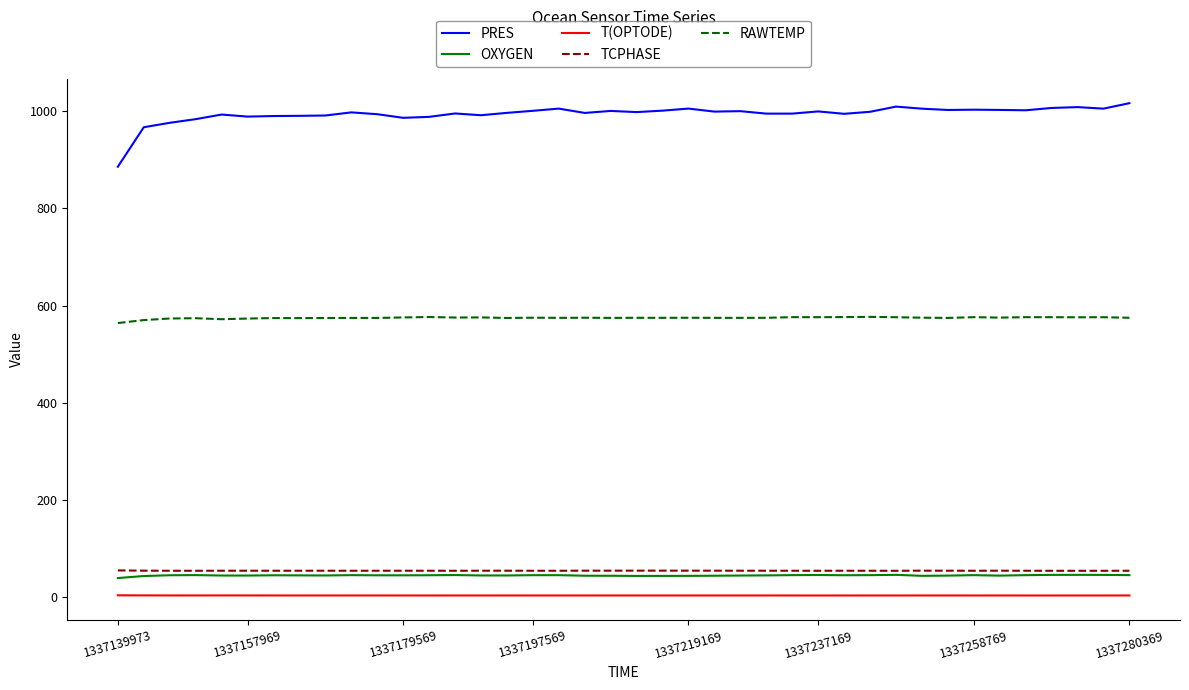

Count the number of data series in this chart.

5